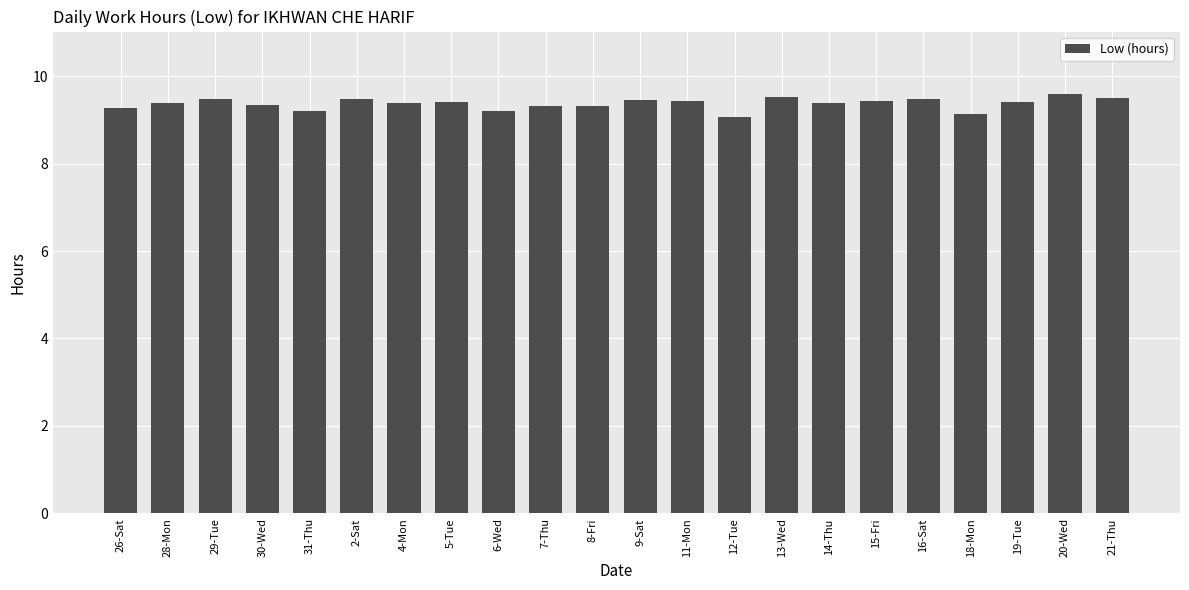

What is the maximum value shown in the chart?

9.6